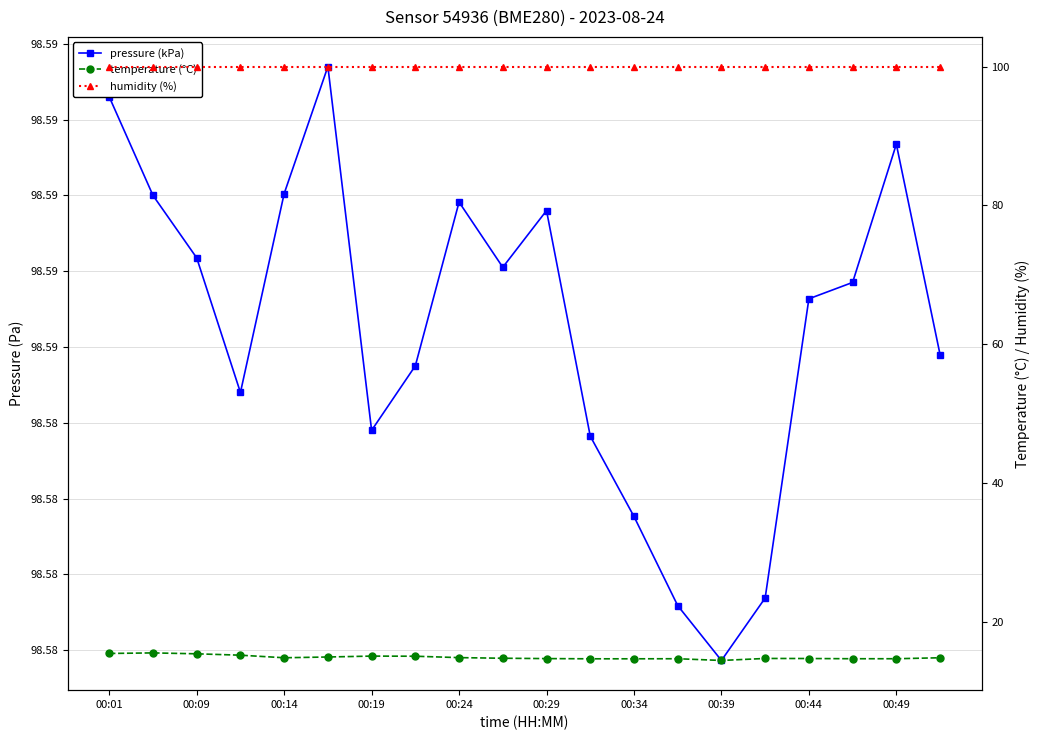

What is the sum of the humidity (%) values at 15 and 13?

200.0